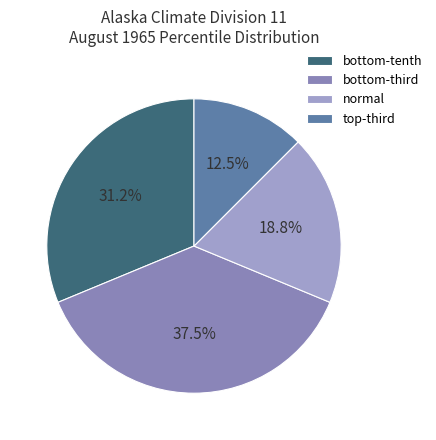

To the nearest percent, what portion does normal represent?

19%